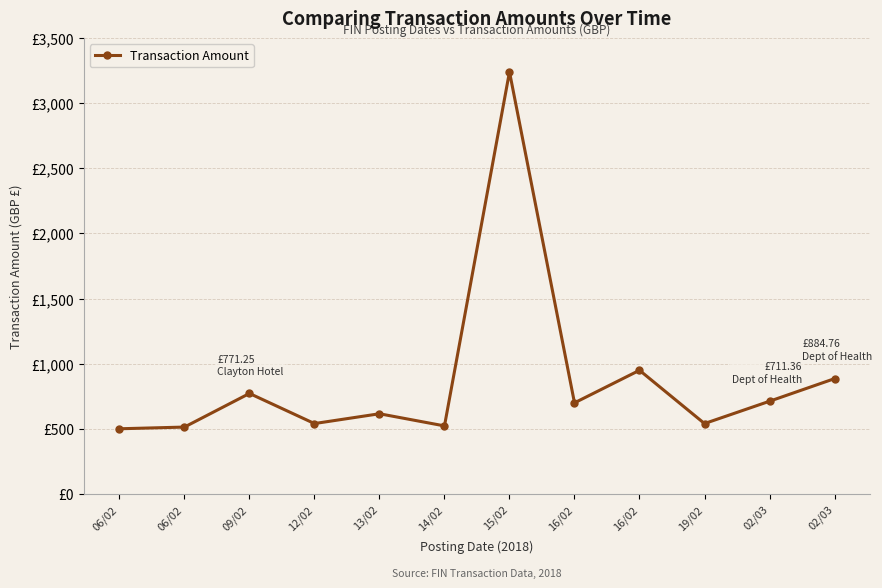

At which label is the value closest to 1870?

16/02